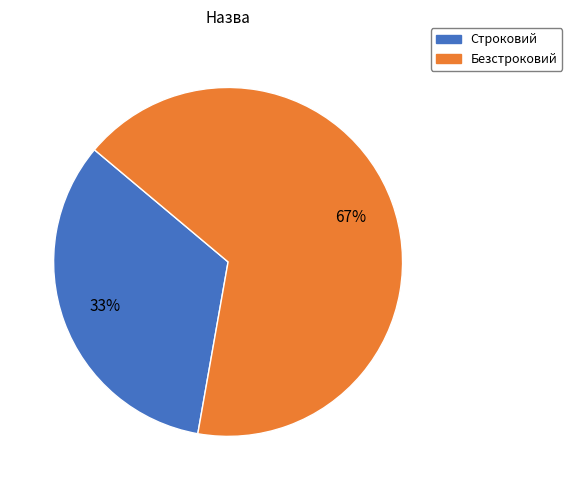

True or false: Строковий accounts for 33% of the total.

True